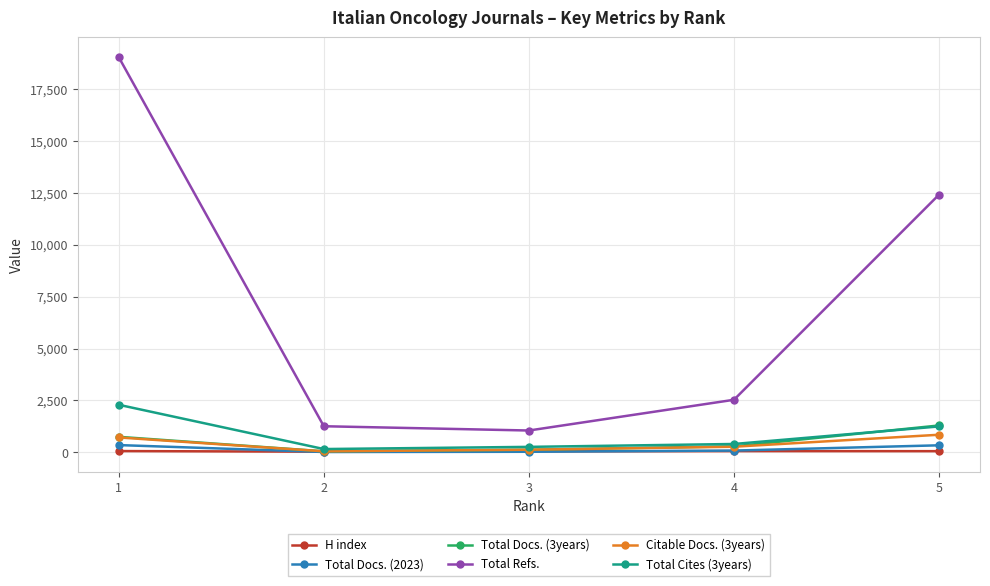

The Citable Docs. (3years) series shows 126 at 3. True or false?

True